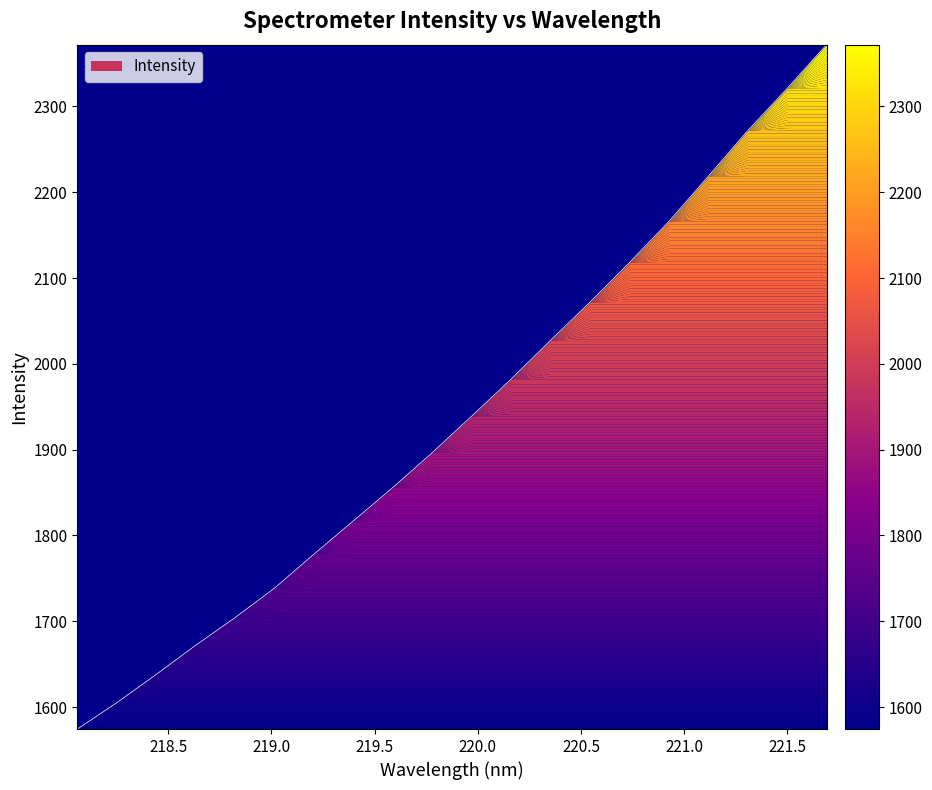

True or false: the data has more than 0 interior local peaks.

False